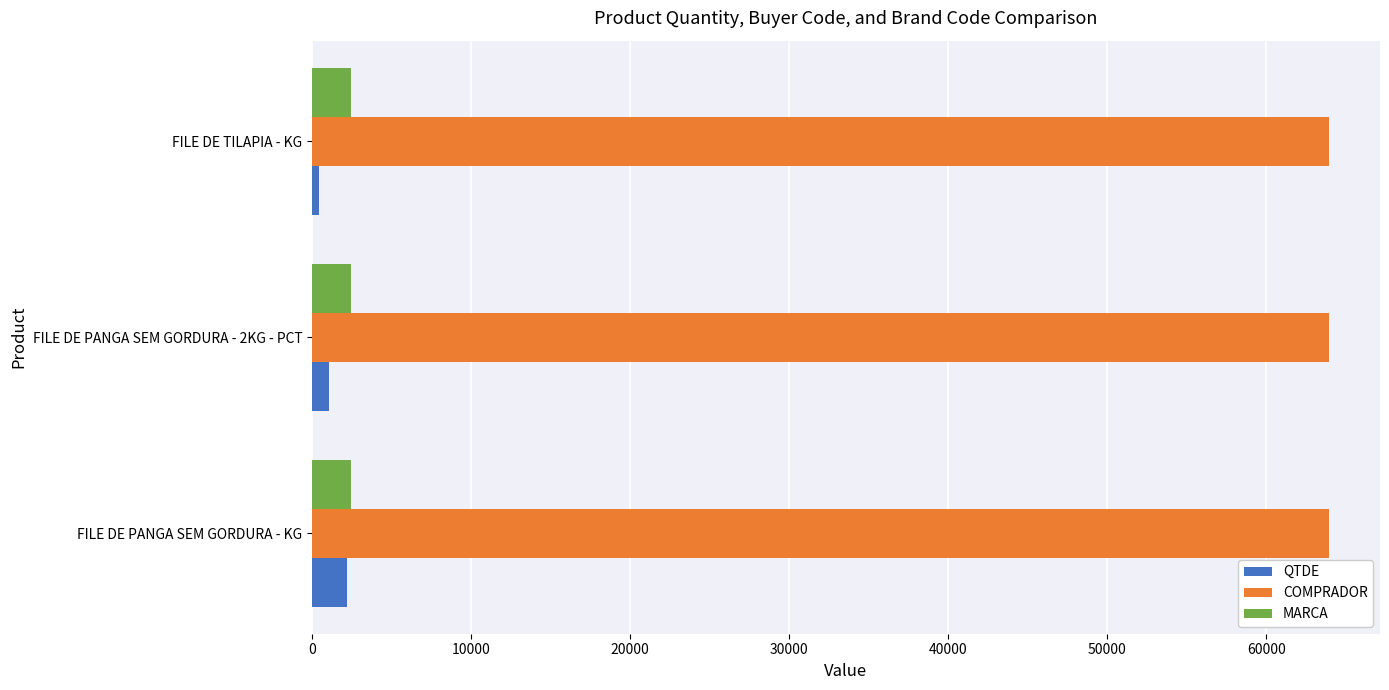

What value does the MARCA series have at FILE DE PANGA SEM GORDURA - KG?

2430.0